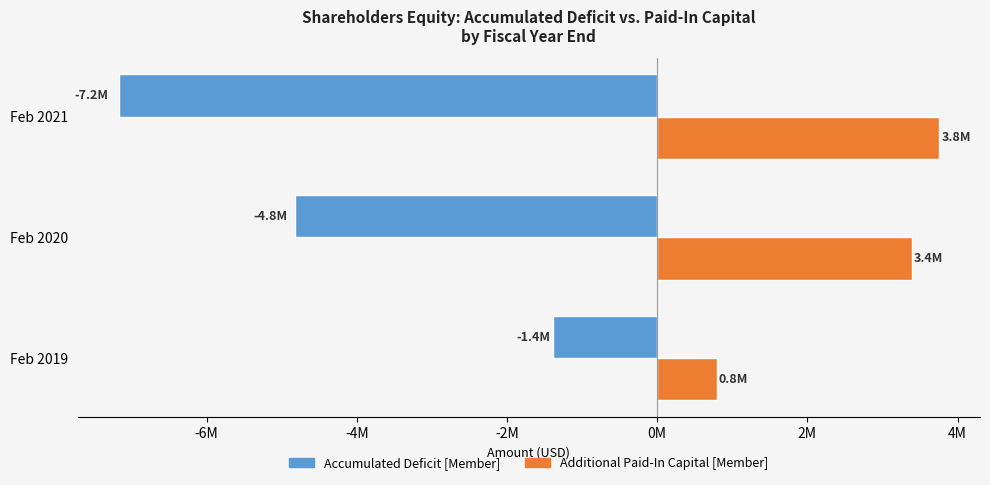

What are all the series names shown in the legend?

Accumulated Deficit [Member], Additional Paid-In Capital [Member]